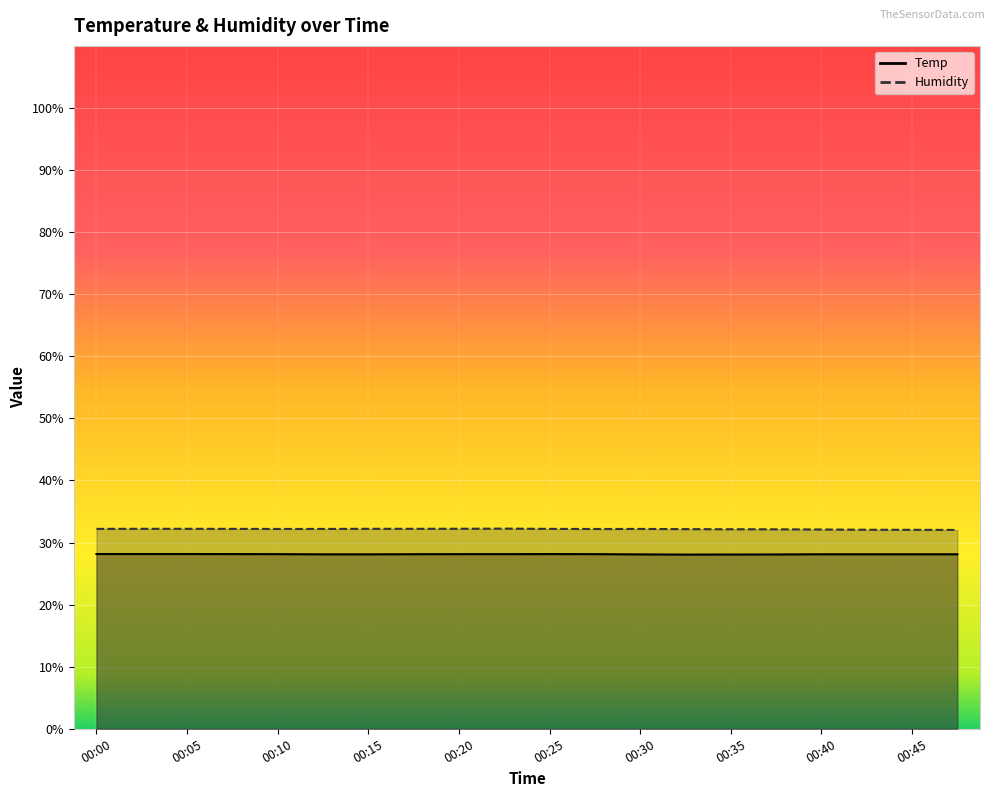

List the series in order of their peak value, lowest first.

Temp, Humidity